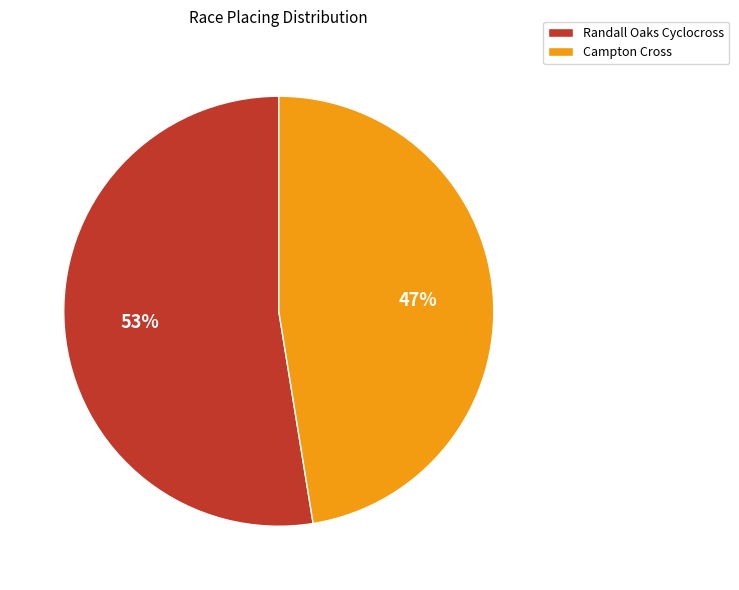

Which category has the smallest portion of the pie?

Campton Cross